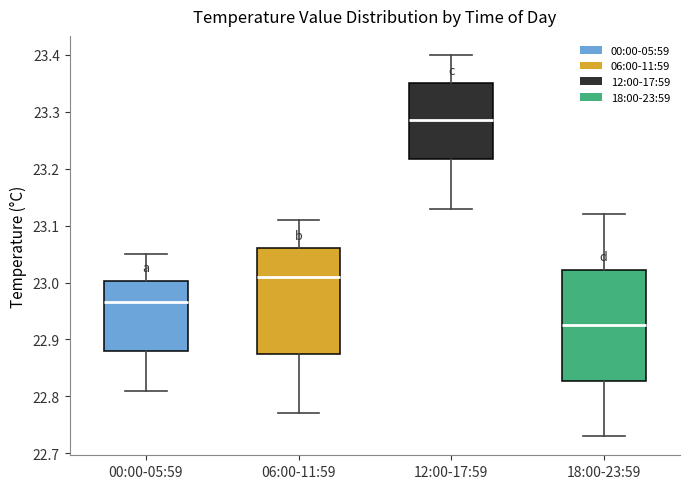

Which box's median line is the lowest?

18:00-23:59